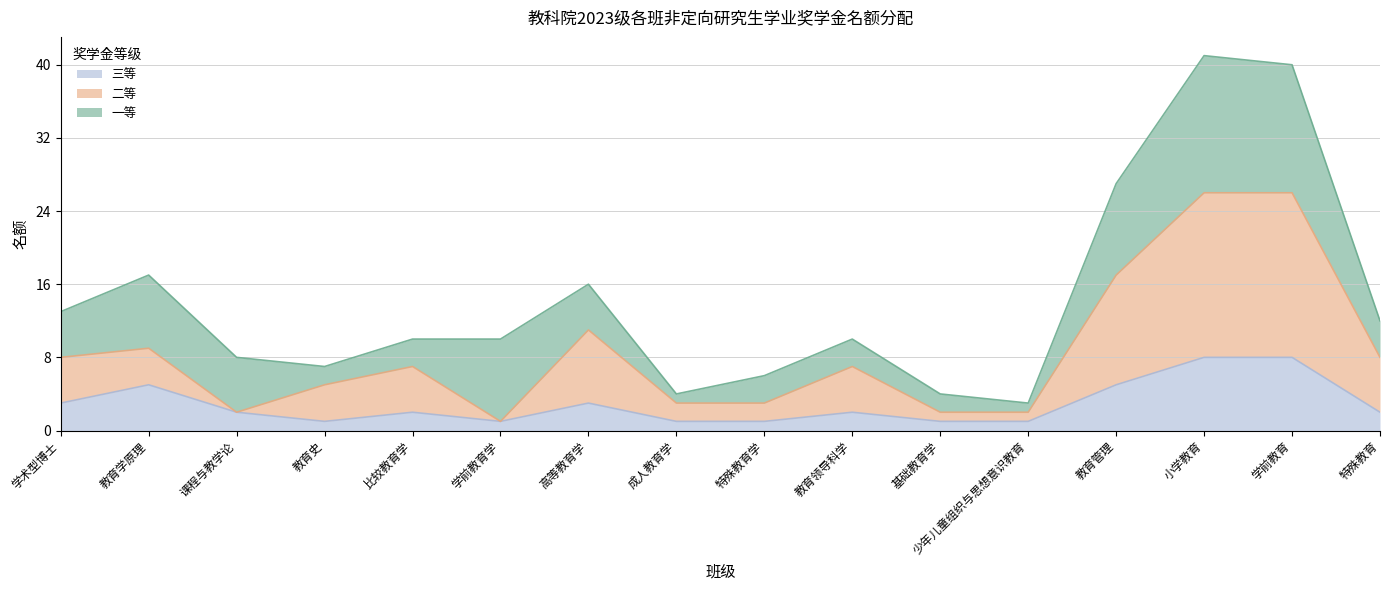

What are all the series names shown in the legend?

三等, 二等, 一等